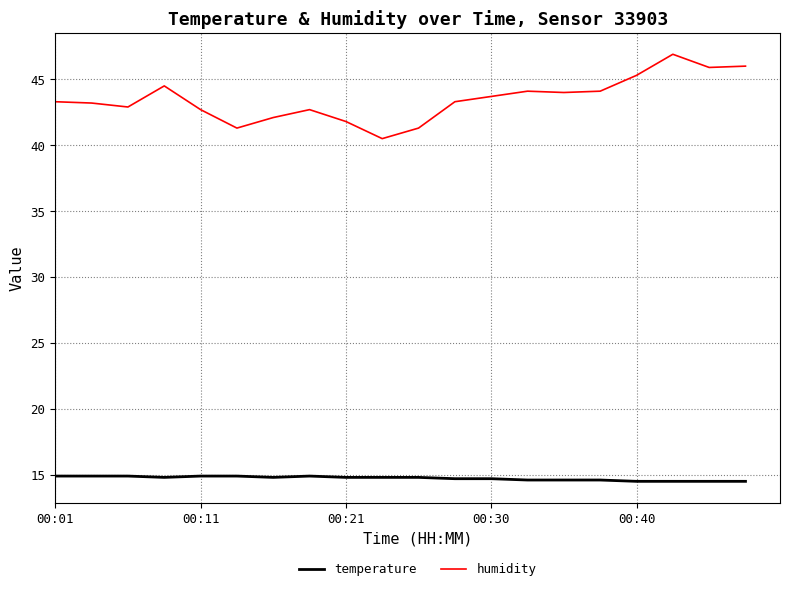

What is the smallest value displayed?

14.5